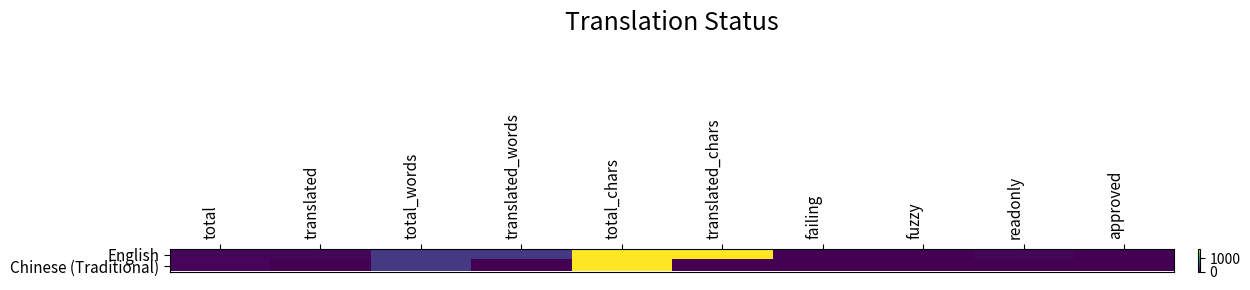

Rank the series by their average value, from highest to lowest.

English, Chinese (Traditional)